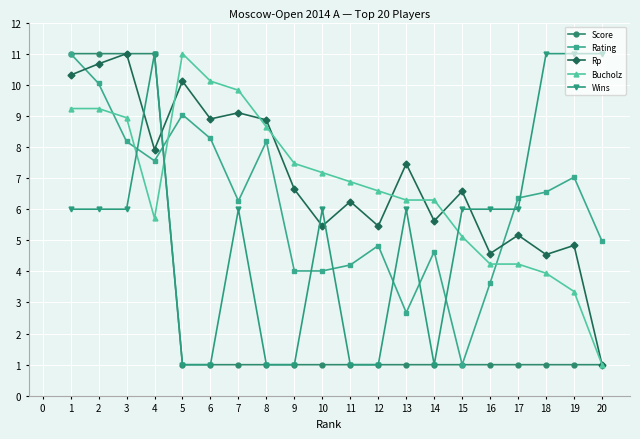

Which series has the largest total across all categories?

Rp